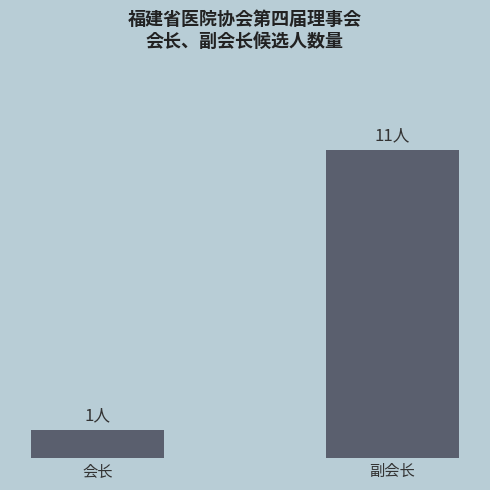

Are the bars horizontal?

No